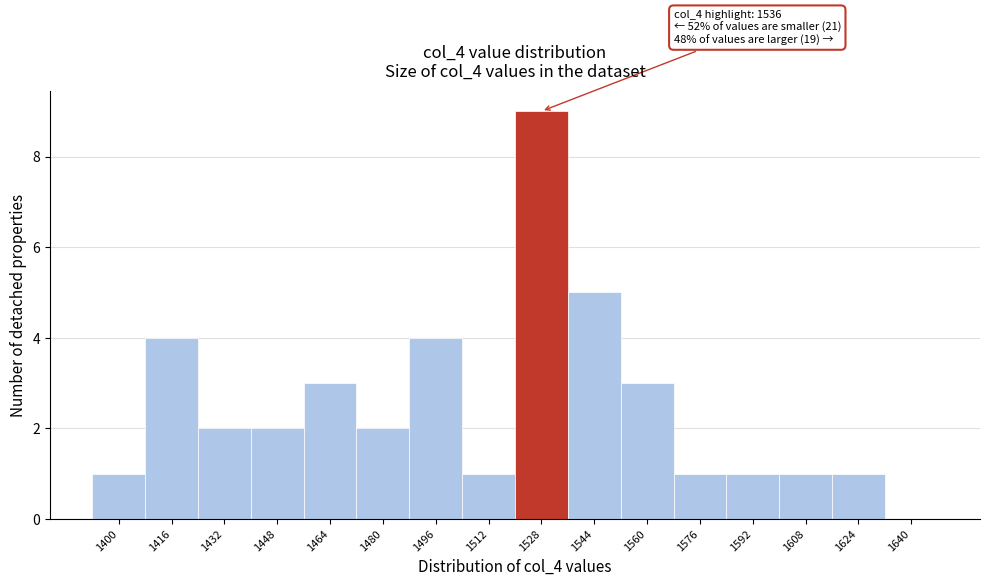

Reading left to right, list all the values displayed in this chart.

1400=1	1416=4	1432=2	1448=2	1464=3	1480=2	1496=4	1512=1	1528=9	1544=5	1560=3	1576=1	1592=1	1608=1	1624=1	1640=0